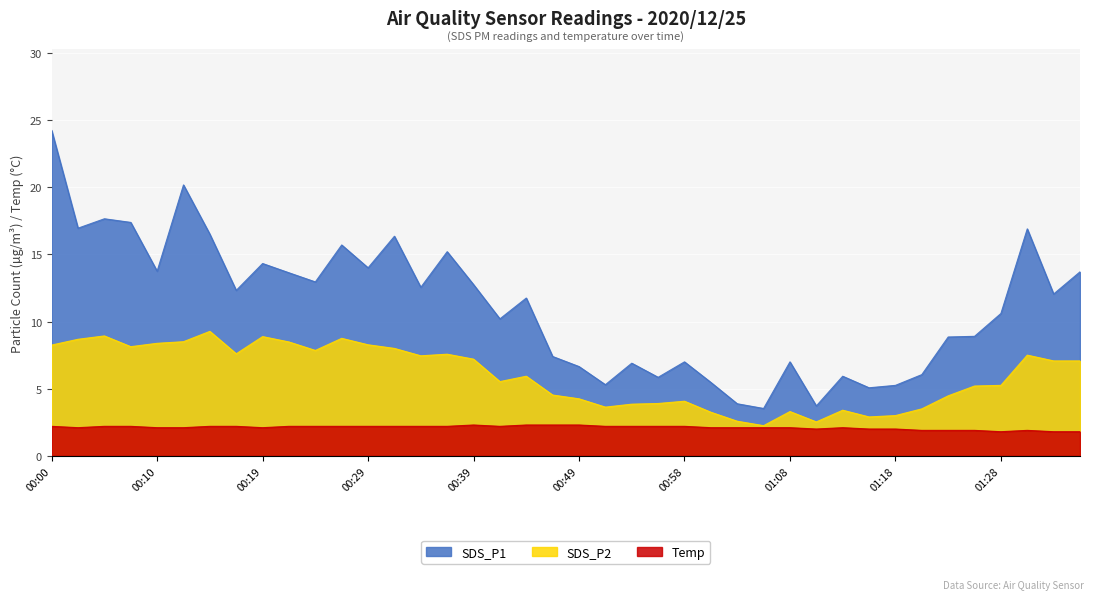

Reading right to left, transcribe all the data shown in this chart.

SDS_P1: 01:35=13.7	01:33=12.1	01:30=16.9	01:28=10.6	01:26=8.9	01:23=8.8	01:21=6.0	01:18=5.2	01:16=5.1	01:13=5.9	01:11=3.7	01:08=7.0	01:06=3.5	01:03=3.9	01:01=5.5	00:58=7.0	00:56=5.8	00:53=6.9	00:51=5.3	00:49=6.7	00:46=7.4	00:44=11.8	00:41=10.2	00:39=12.8	00:36=15.2	00:34=12.6	00:31=16.4	00:29=14.0	00:27=15.7	00:24=12.9	00:22=13.6	00:19=14.3	00:17=12.3	00:14=16.5	00:12=20.2	00:10=13.8	00:07=17.4	00:05=17.6	00:02=16.9	00:00=24.2
SDS_P2: 01:35=7.1	01:33=7.1	01:30=7.5	01:28=5.2	01:26=5.2	01:23=4.5	01:21=3.5	01:18=3.0	01:16=2.9	01:13=3.4	01:11=2.5	01:08=3.3	01:06=2.2	01:03=2.6	01:01=3.2	00:58=4.1	00:56=3.9	00:53=3.9	00:51=3.6	00:49=4.2	00:46=4.5	00:44=5.9	00:41=5.5	00:39=7.2	00:36=7.6	00:34=7.5	00:31=8.0	00:29=8.3	00:27=8.8	00:24=7.8	00:22=8.5	00:19=8.9	00:17=7.6	00:14=9.3	00:12=8.5	00:10=8.4	00:07=8.1	00:05=8.9	00:02=8.7	00:00=8.2
Temp: 01:35=1.8	01:33=1.8	01:30=1.9	01:28=1.8	01:26=1.9	01:23=1.9	01:21=1.9	01:18=2.0	01:16=2.0	01:13=2.1	01:11=2.0	01:08=2.1	01:06=2.1	01:03=2.1	01:01=2.1	00:58=2.2	00:56=2.2	00:53=2.2	00:51=2.2	00:49=2.3	00:46=2.3	00:44=2.3	00:41=2.2	00:39=2.3	00:36=2.2	00:34=2.2	00:31=2.2	00:29=2.2	00:27=2.2	00:24=2.2	00:22=2.2	00:19=2.1	00:17=2.2	00:14=2.2	00:12=2.1	00:10=2.1	00:07=2.2	00:05=2.2	00:02=2.1	00:00=2.2